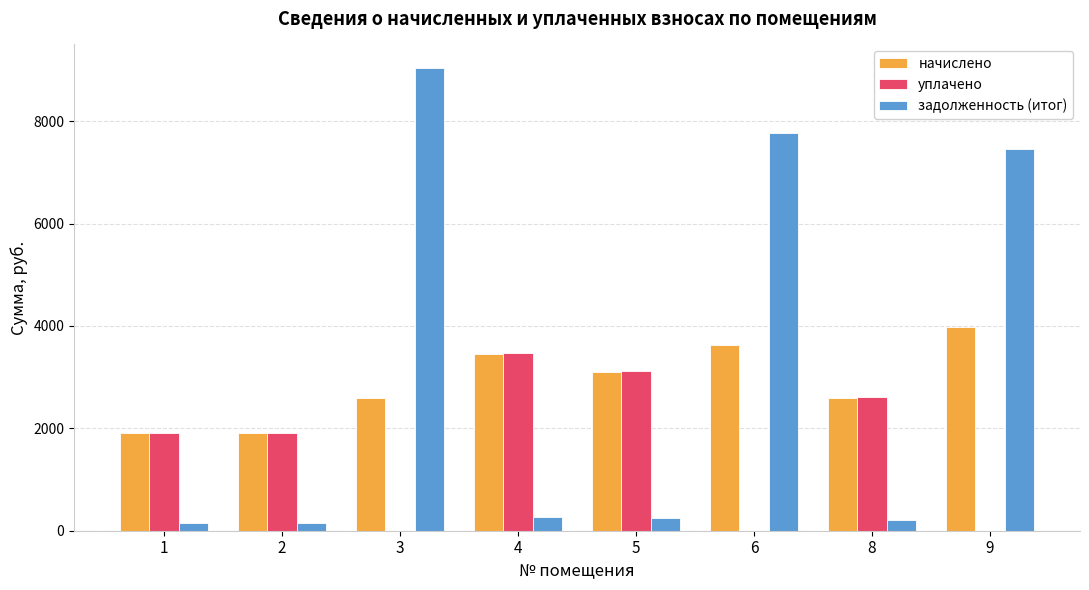

Which label corresponds to the largest value in the chart?

3